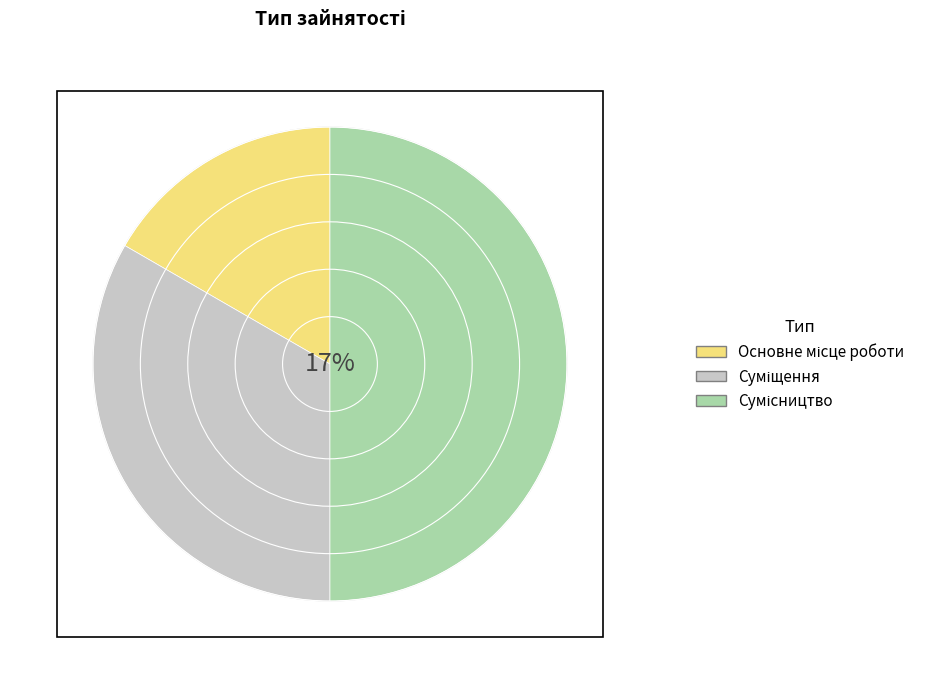

Combined, do Основне місце роботи and Сумісництво account for over 50%?

Yes